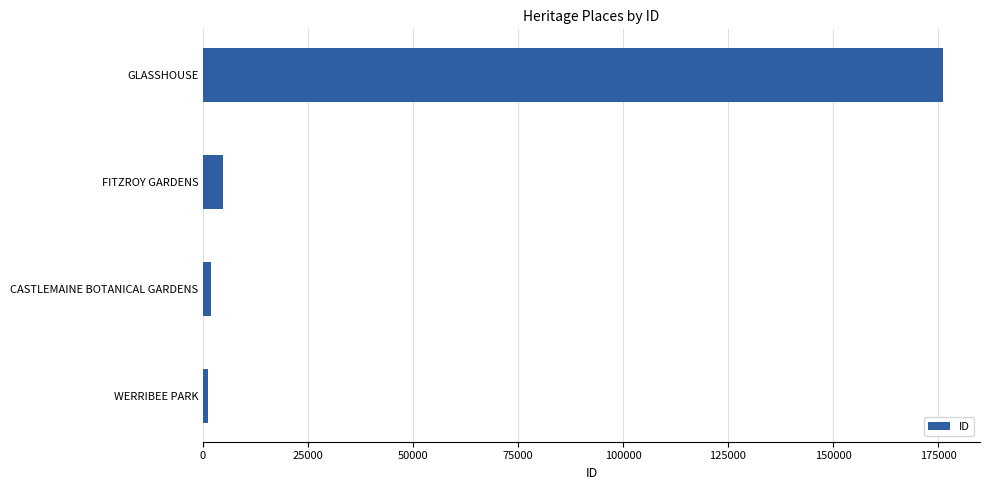

What is the difference between the values at FITZROY GARDENS and GLASSHOUSE?

171481